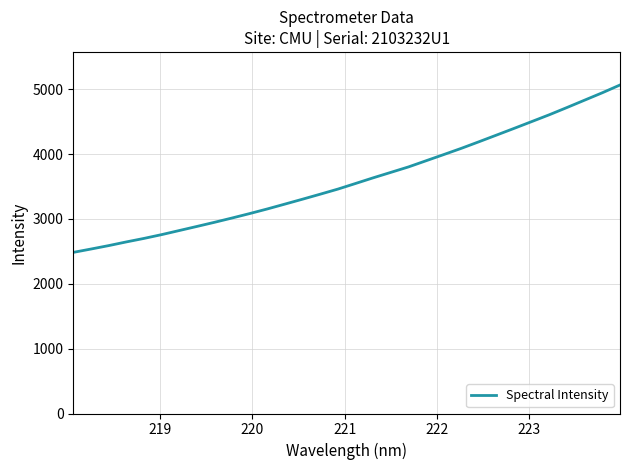

What is the maximum value shown in the chart?

5065.2